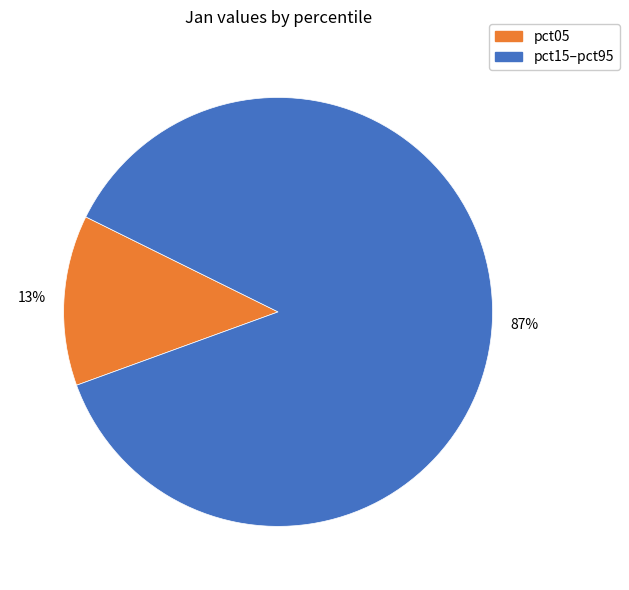

Is there a majority slice in this chart?

Yes